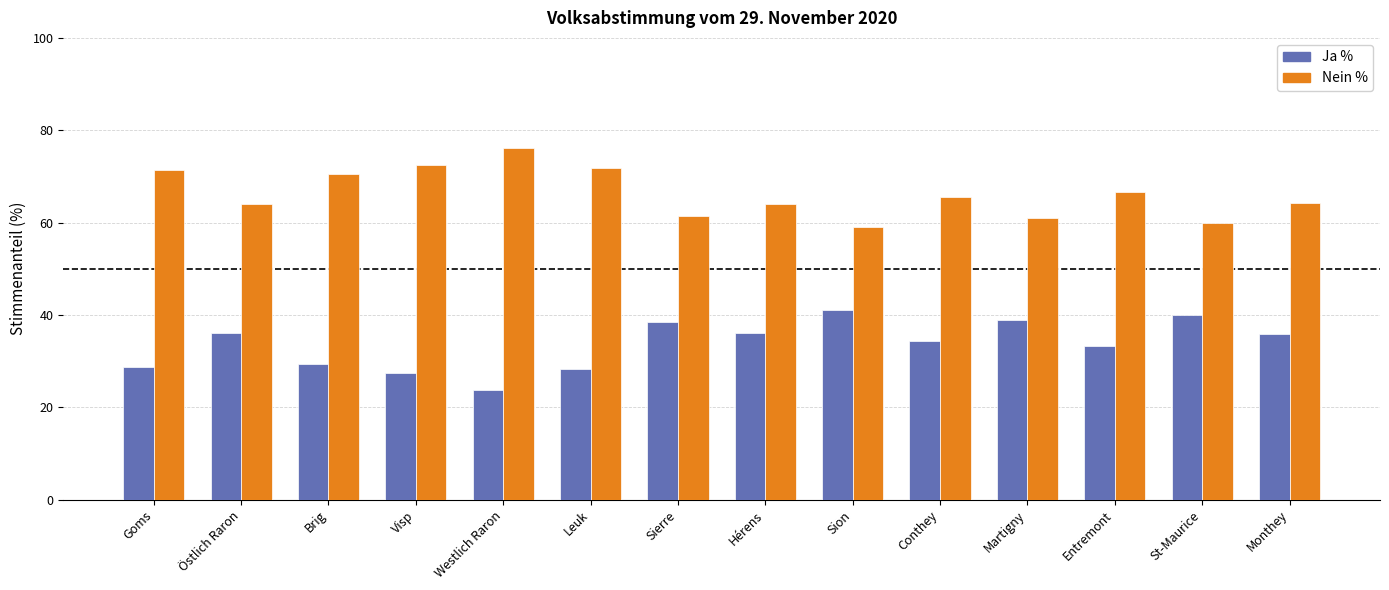

The value of Ja % at Conthey is 34.4. True or false?

True